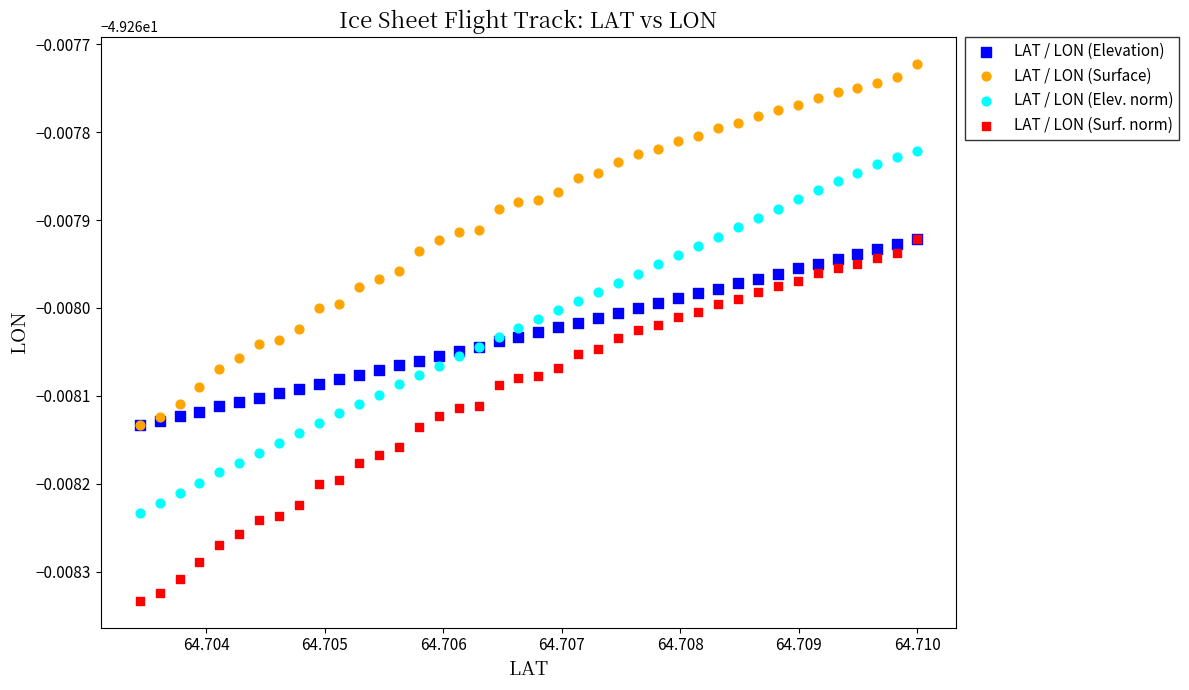

Which series reaches the maximum Y coordinate?

LAT / LON (Surface)